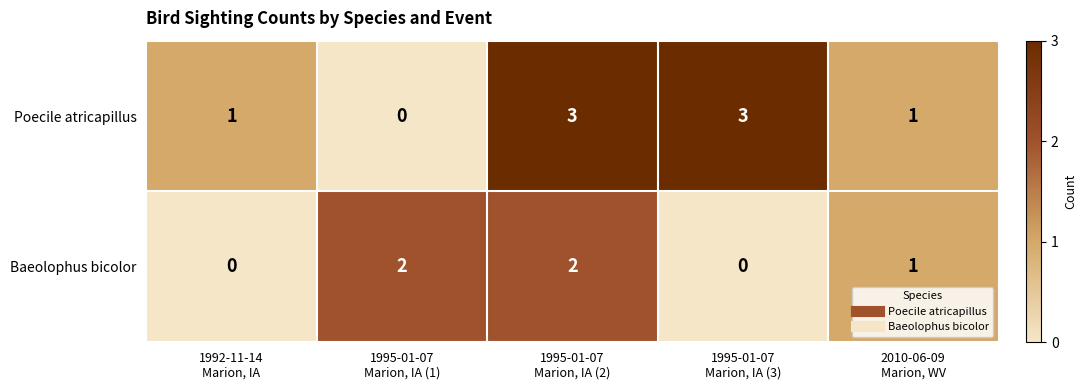

Reading left to right, what are all the values shown in this chart?

Poecile atricapillus: 1	0	3	3	1
Baeolophus bicolor: 0	2	2	0	1